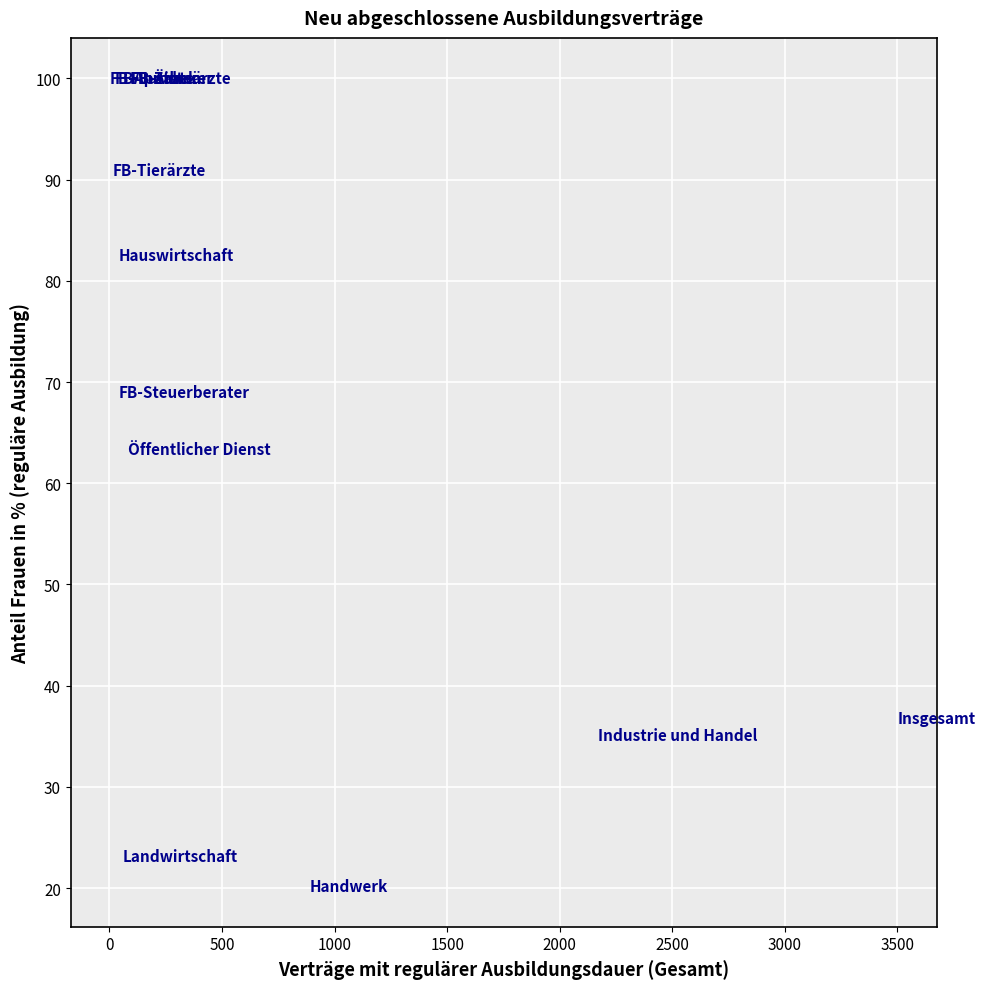

What Y value in the scatter plot is closest to 60?

63.4